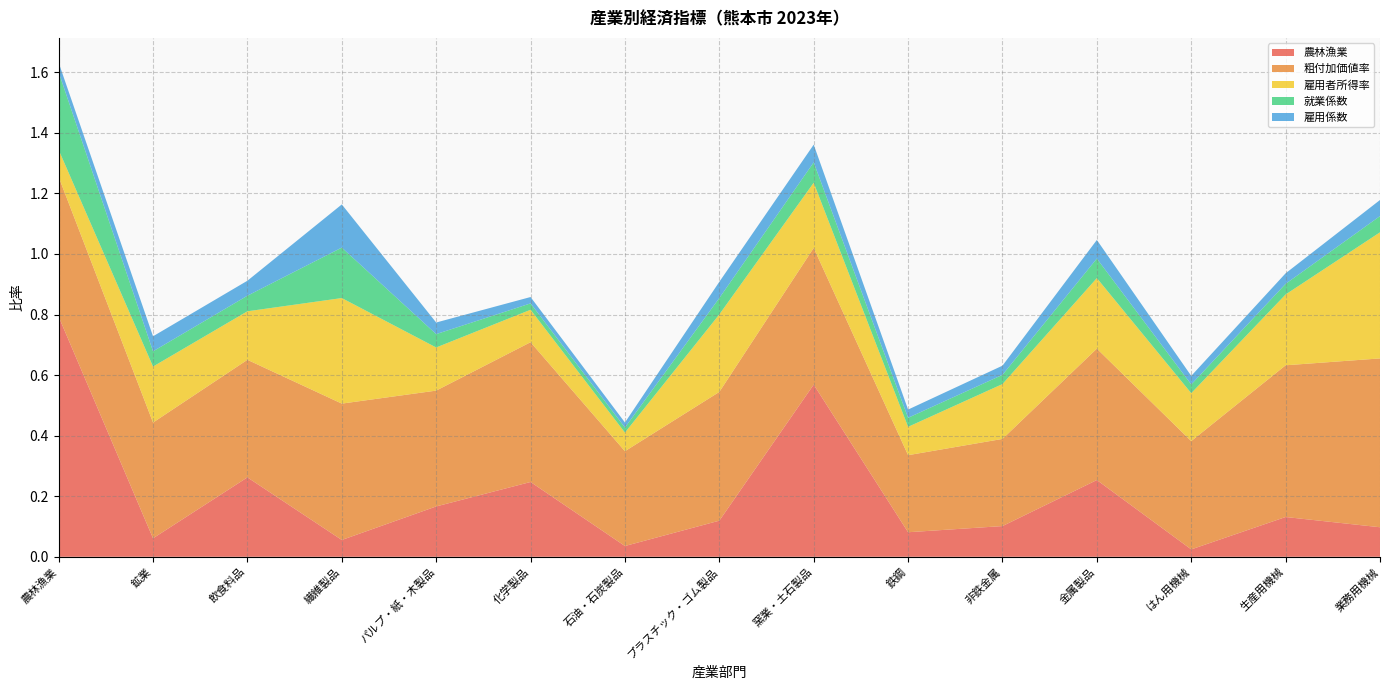

Reading right to left, transcribe all the data shown in this chart.

農林漁業: 業務用機械=0.1	生産用機械=0.1	はん用機械=0.0	金属製品=0.3	非鉄金属=0.1	鉄鋼=0.1	窯業・土石製品=0.6	プラスチック・ゴム製品=0.1	石油・石炭製品=0.0	化学製品=0.2	パルプ・紙・木製品=0.2	繊維製品=0.1	飲食料品=0.3	鉱業=0.1	農林漁業=0.8
粗付加価値率: 業務用機械=0.6	生産用機械=0.5	はん用機械=0.4	金属製品=0.4	非鉄金属=0.3	鉄鋼=0.3	窯業・土石製品=0.5	プラスチック・ゴム製品=0.4	石油・石炭製品=0.3	化学製品=0.5	パルプ・紙・木製品=0.4	繊維製品=0.5	飲食料品=0.4	鉱業=0.4	農林漁業=0.5
雇用者所得率: 業務用機械=0.4	生産用機械=0.2	はん用機械=0.2	金属製品=0.2	非鉄金属=0.2	鉄鋼=0.1	窯業・土石製品=0.2	プラスチック・ゴム製品=0.3	石油・石炭製品=0.1	化学製品=0.1	パルプ・紙・木製品=0.1	繊維製品=0.3	飲食料品=0.2	鉱業=0.2	農林漁業=0.1
就業係数: 業務用機械=0.1	生産用機械=0.0	はん用機械=0.0	金属製品=0.1	非鉄金属=0.0	鉄鋼=0.0	窯業・土石製品=0.1	プラスチック・ゴム製品=0.1	石油・石炭製品=0.0	化学製品=0.0	パルプ・紙・木製品=0.0	繊維製品=0.2	飲食料品=0.1	鉱業=0.1	農林漁業=0.3
雇用係数: 業務用機械=0.1	生産用機械=0.0	はん用機械=0.0	金属製品=0.1	非鉄金属=0.0	鉄鋼=0.0	窯業・土石製品=0.1	プラスチック・ゴム製品=0.1	石油・石炭製品=0.0	化学製品=0.0	パルプ・紙・木製品=0.0	繊維製品=0.1	飲食料品=0.0	鉱業=0.0	農林漁業=0.0